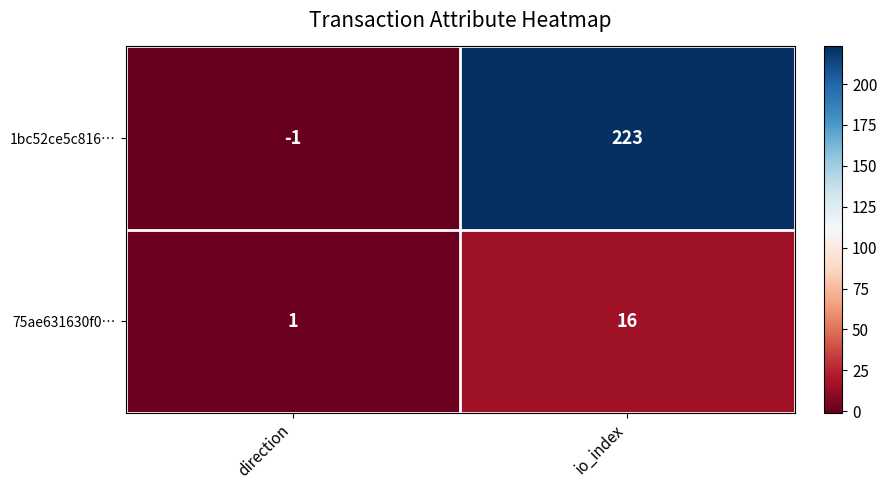

At which label is 75ae631630f0… closest to 8?

direction